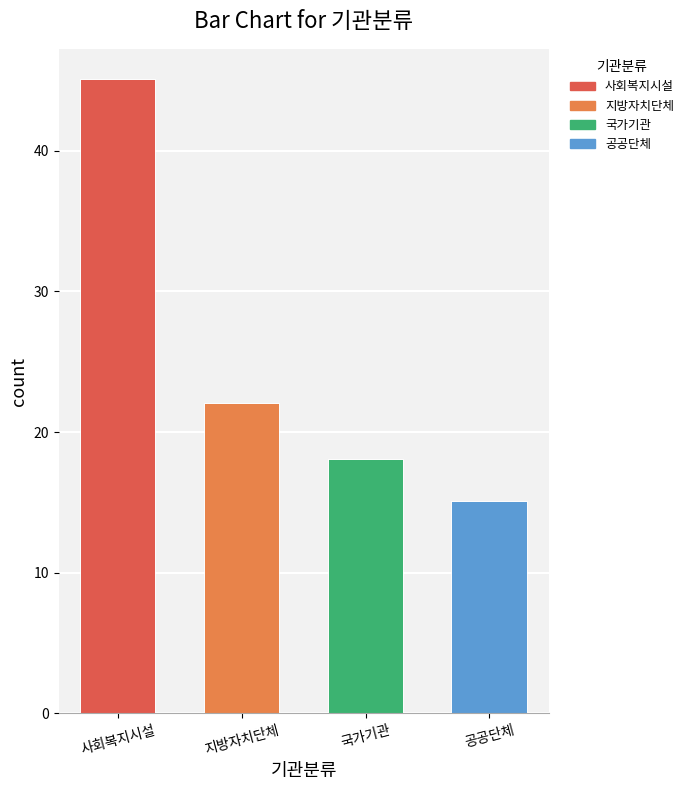

The chart shows a value of 15 at 공공단체. True or false?

True